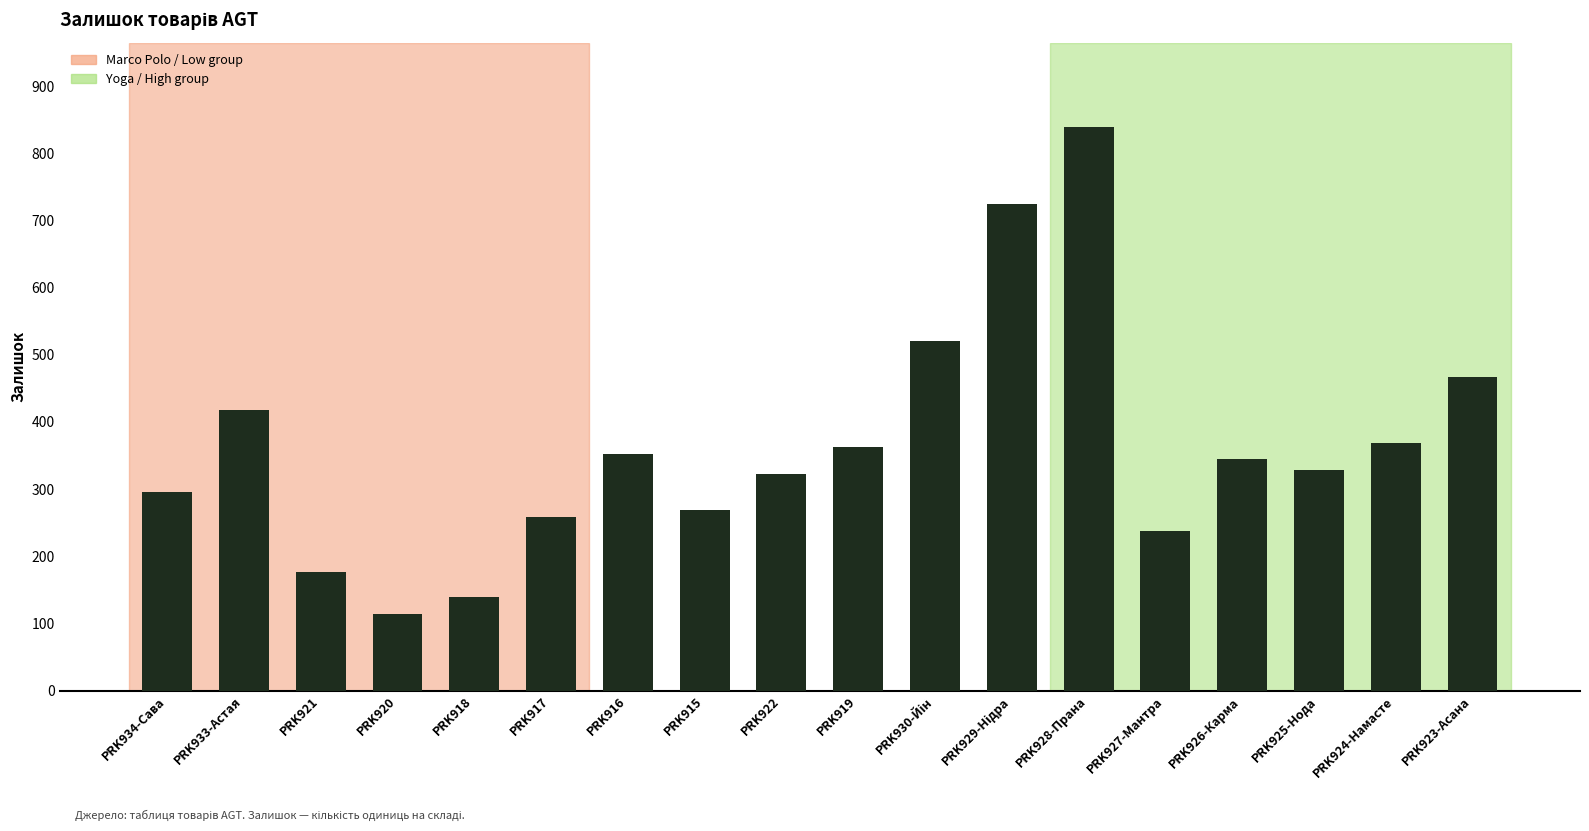

Read the value at PRK921.

177